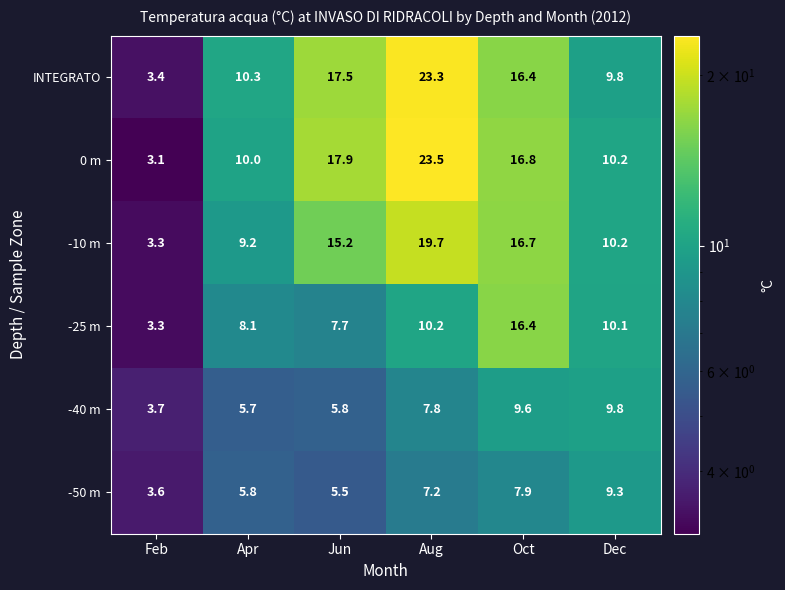

Is it true that -10 m equals 19.7 at Aug?

True